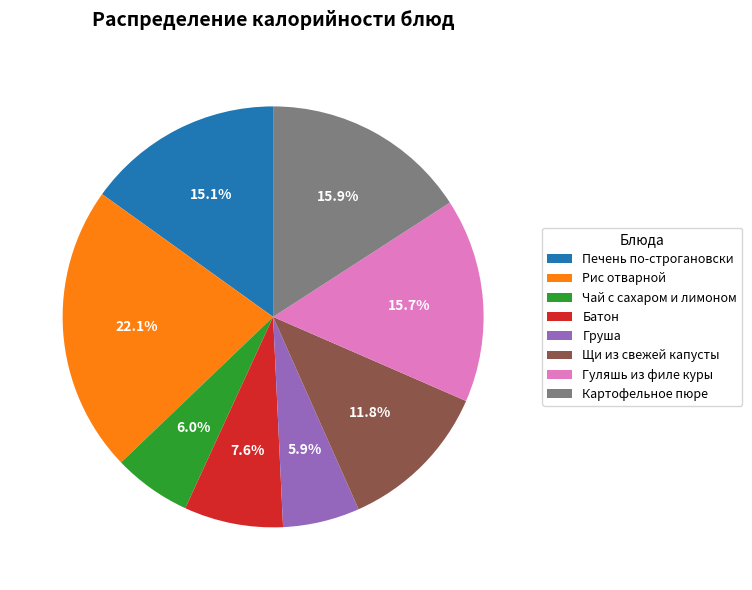

Is Груша the majority of the pie?

No